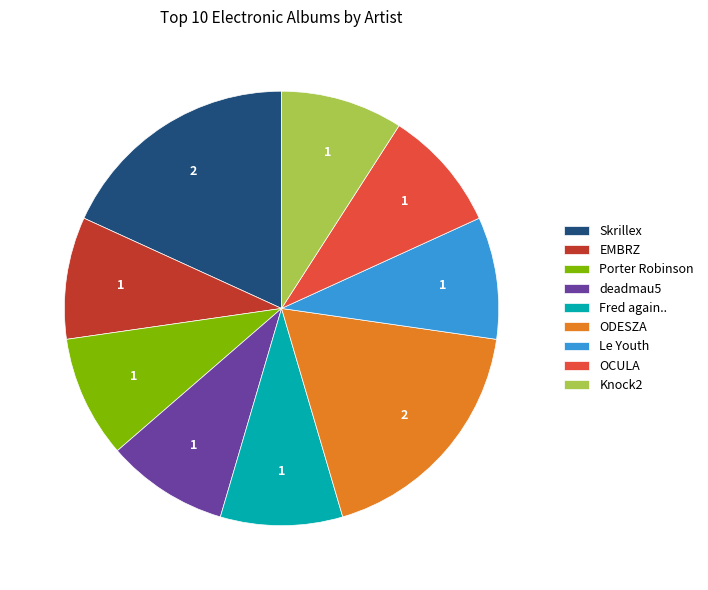

Count the number of slices in the pie.

9